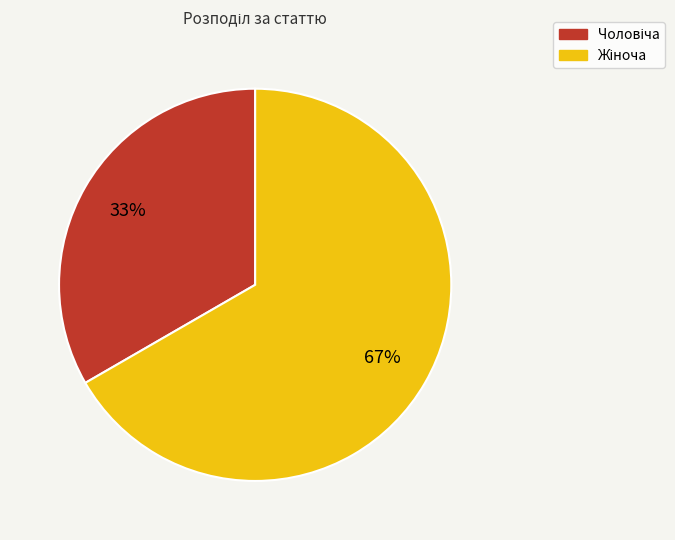

Does any single category account for the majority?

Yes